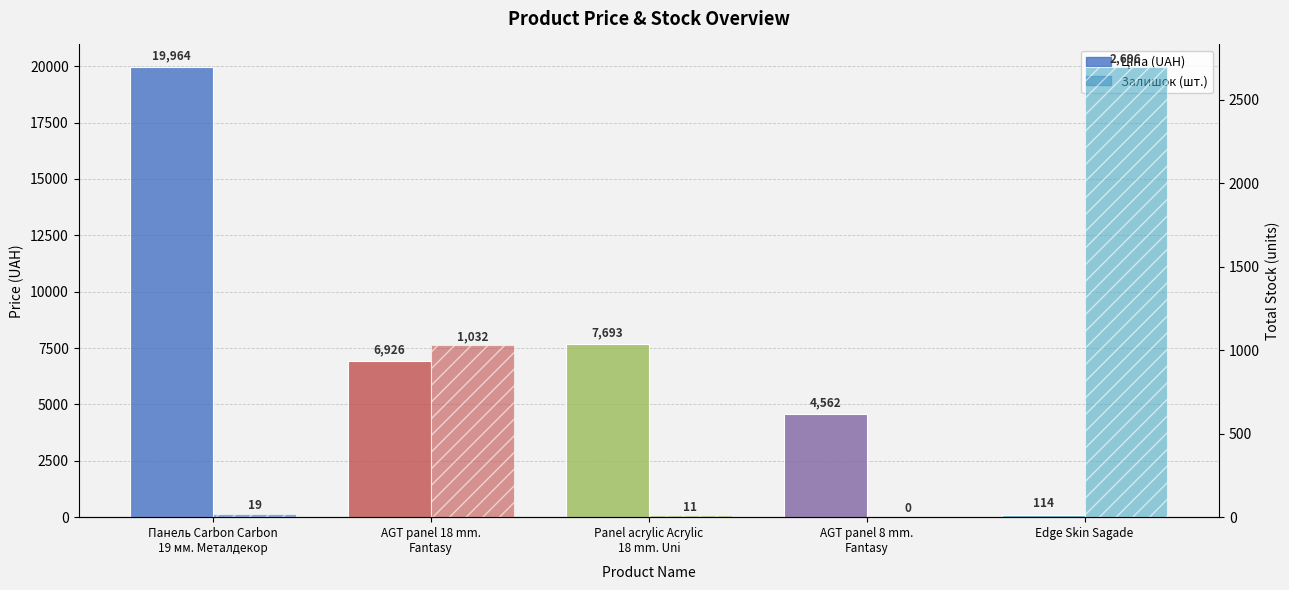

Is it true that Ціна (UAH) equals 34830.8 at Панель Carbon Carbon
19 мм. Металдекор?

False